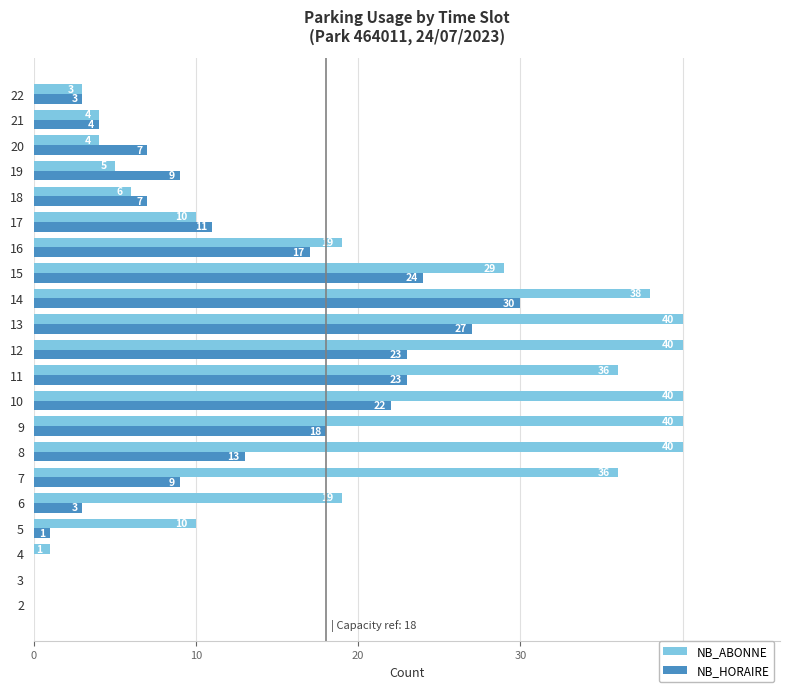

What is the average value of the NB_HORAIRE series?

12